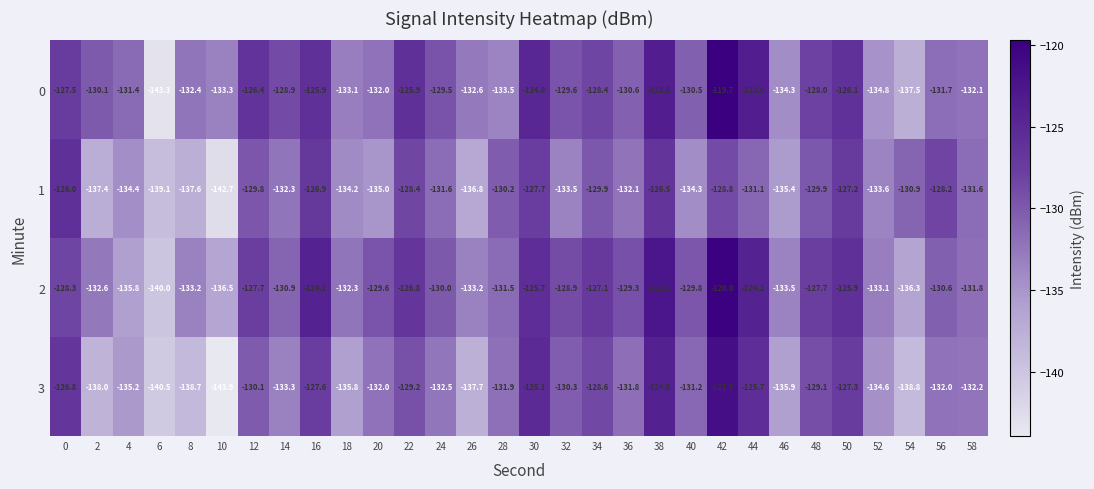

What is the spread (max minus min) of values at 26?

5.1